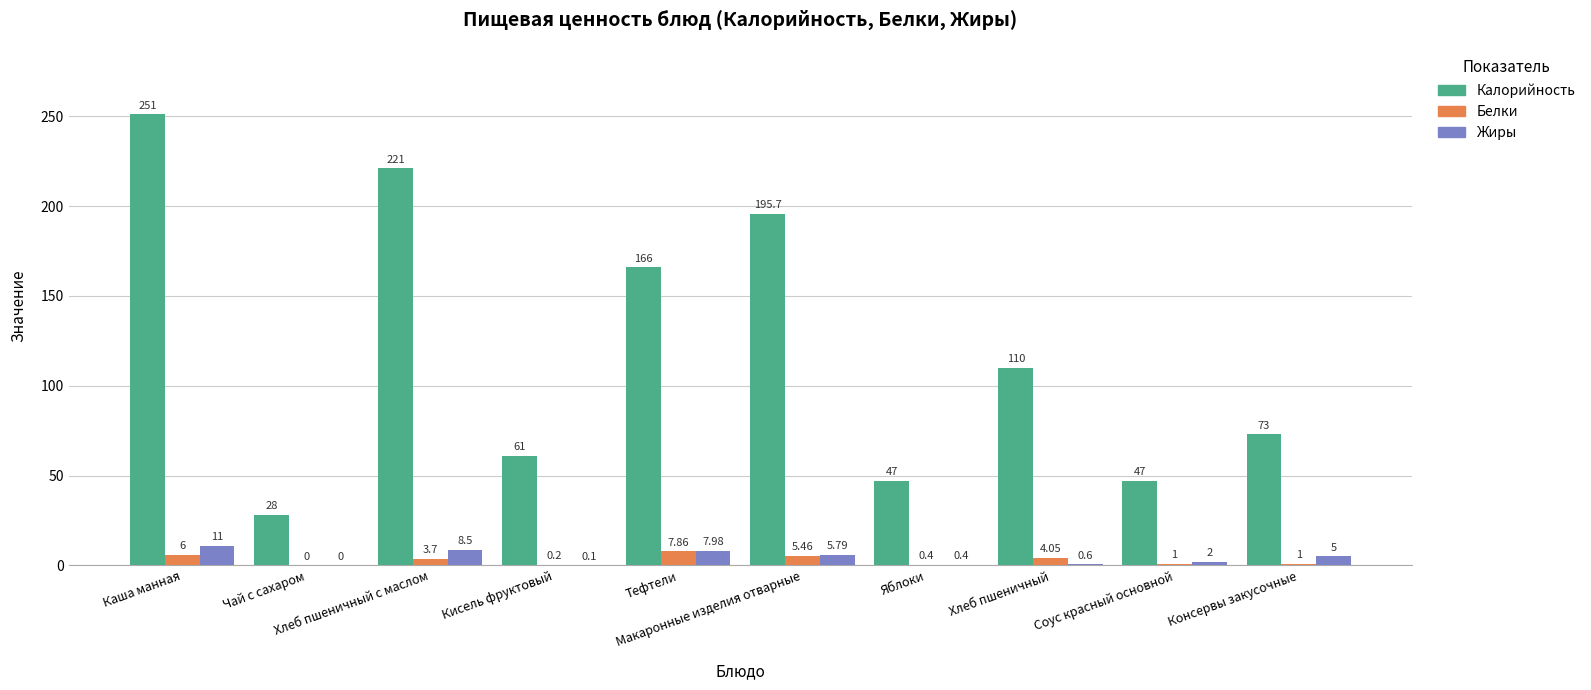

Which series has the largest total across all categories?

Калорийность